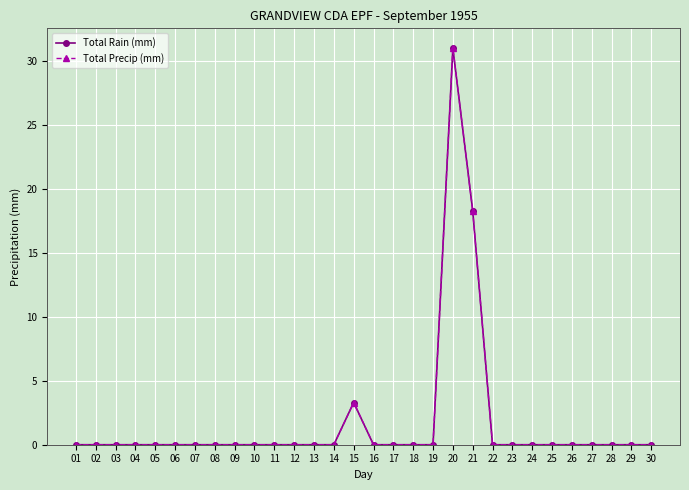

What is the maximum value for Total Rain (mm)?

31.0